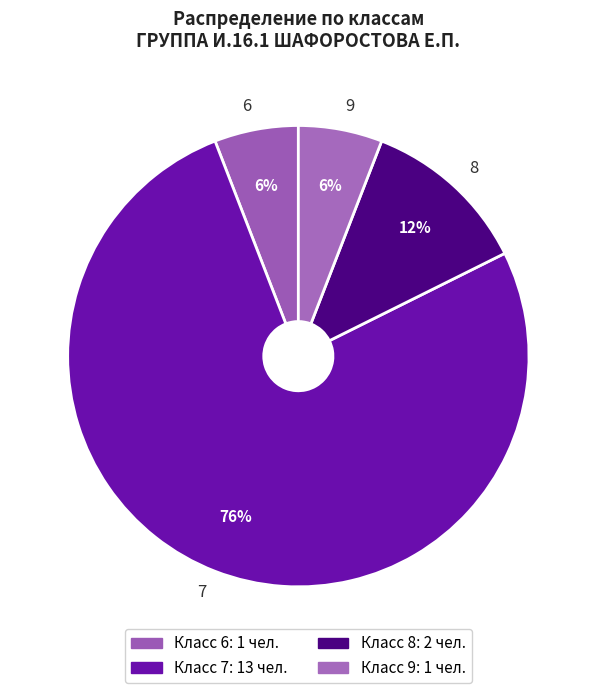

Is 8 the majority of the pie?

No